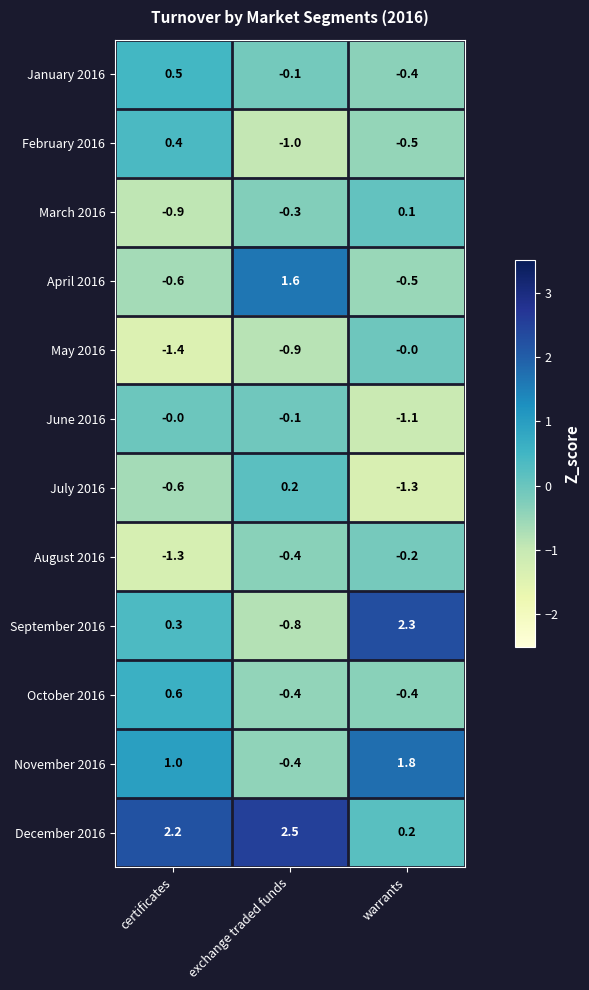

List the labels in order of June 2016 value, smallest first.

warrants, exchange traded funds, certificates